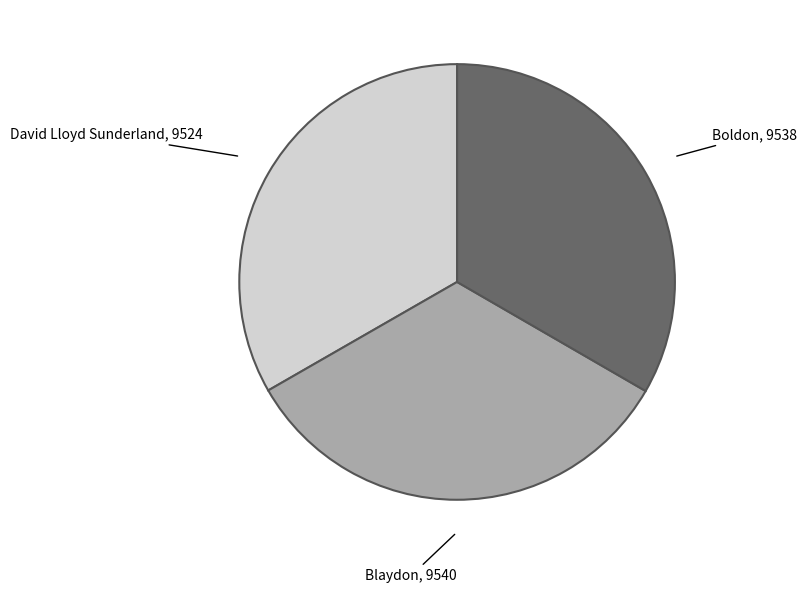

Is there any slice that represents more than half of the pie?

No